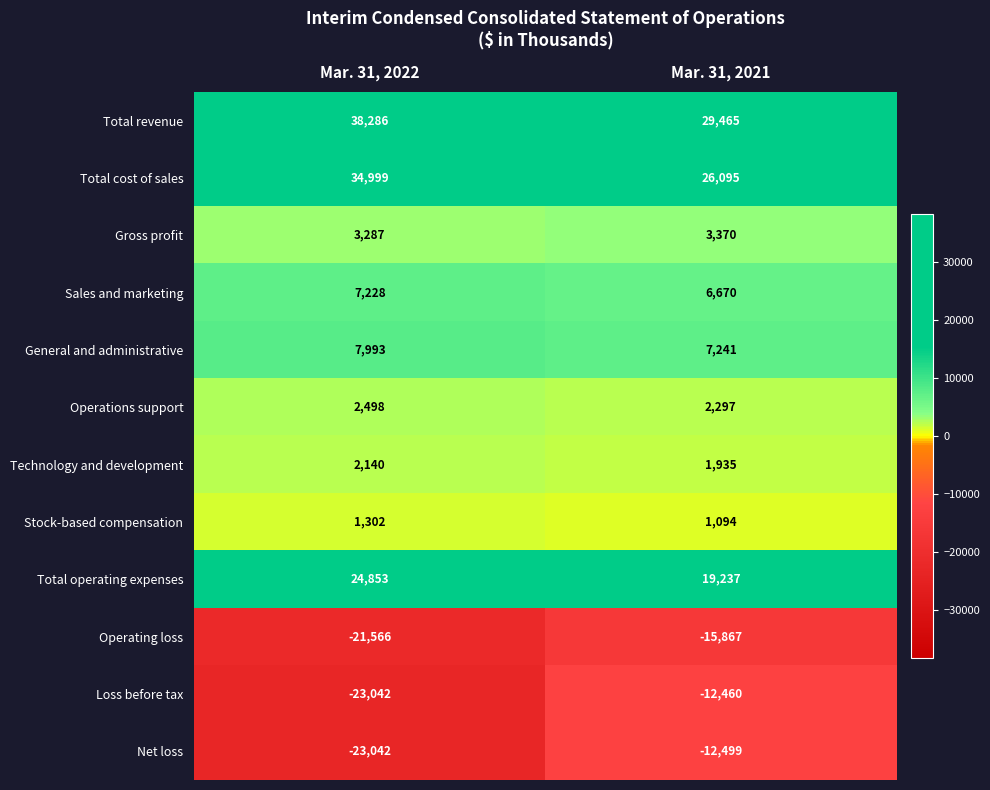

What is the spread (max minus min) of values at Mar. 31, 2021?

45332